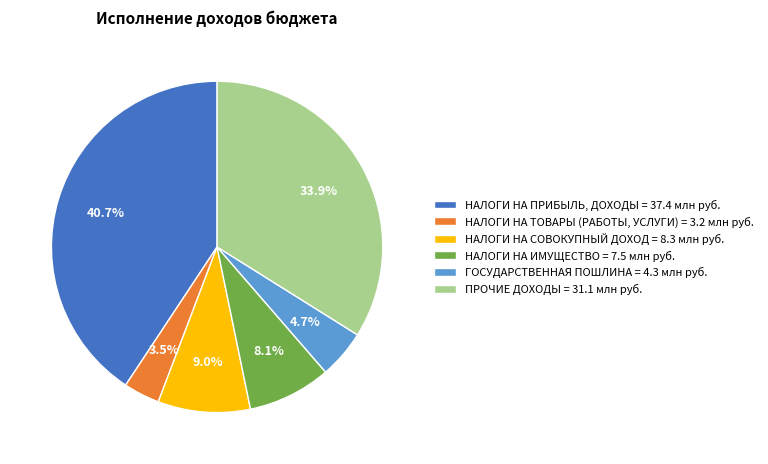

Which slice is the smallest?

НАЛОГИ НА ТОВАРЫ (РАБОТЫ, УСЛУГИ)